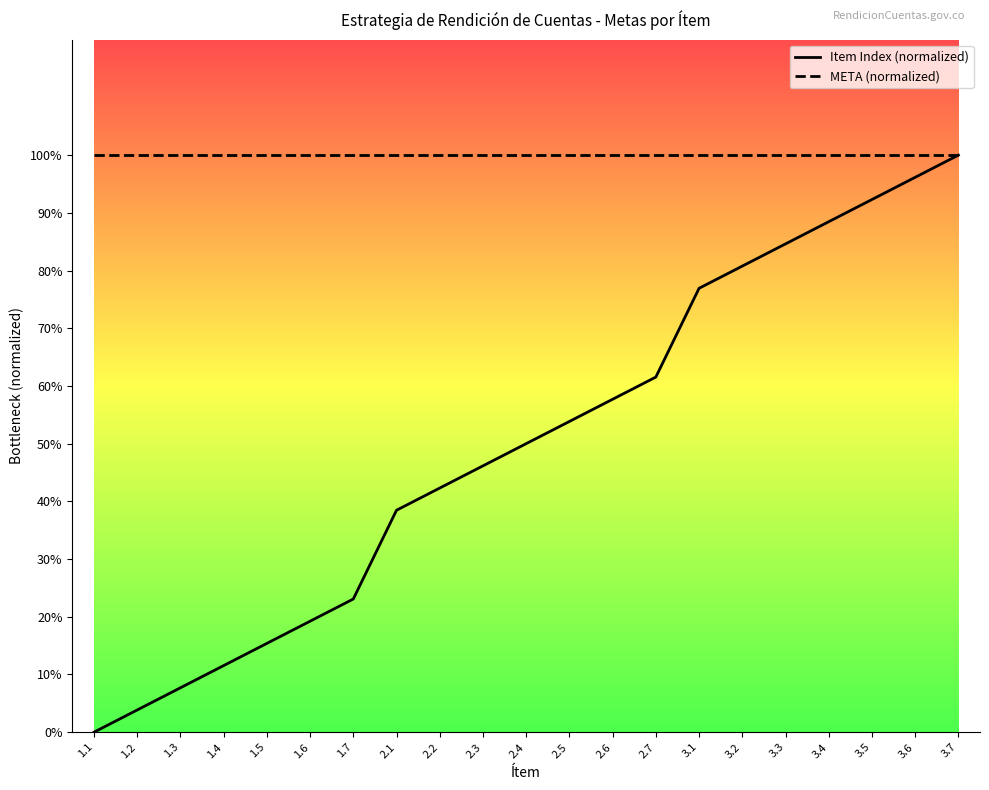

What is the average value of the META (normalized) series?

1.0